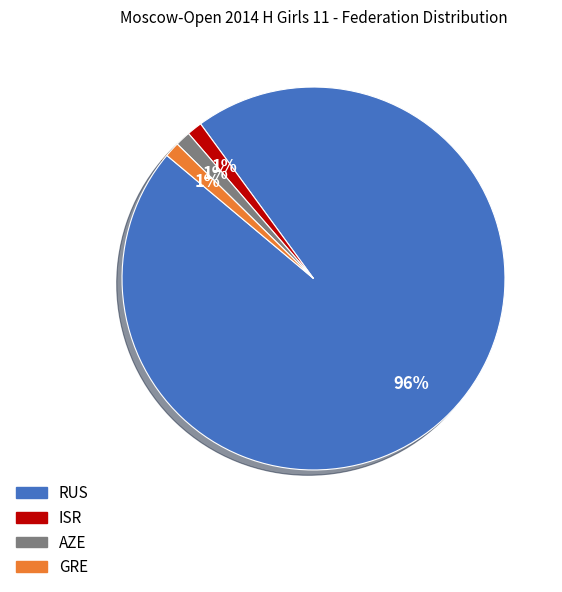

What percentage is the GRE slice, to the nearest percent?

1%